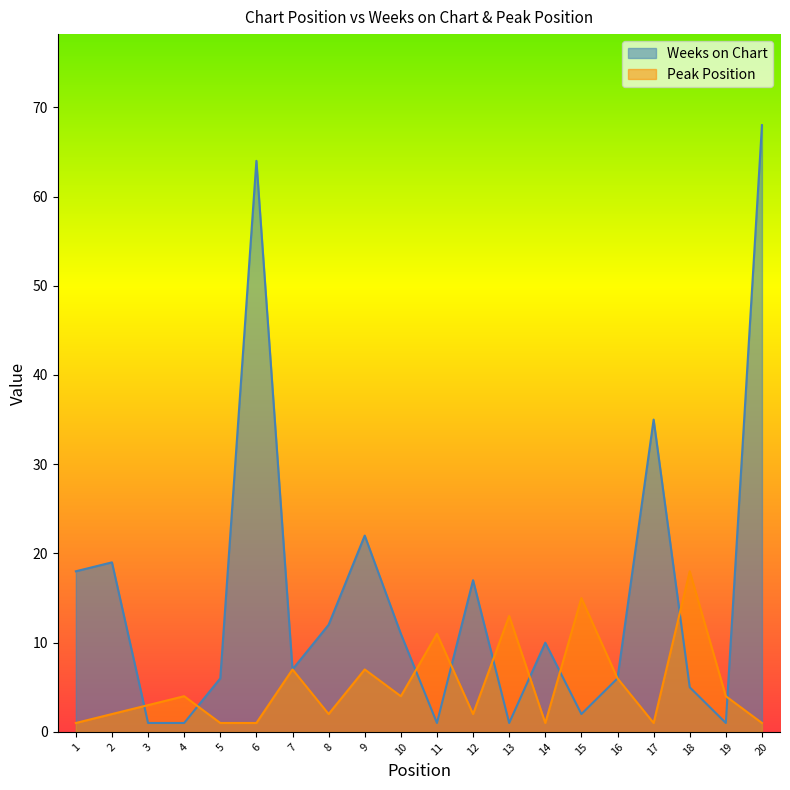

Which series changed the most between 3 and 4?

Peak Position